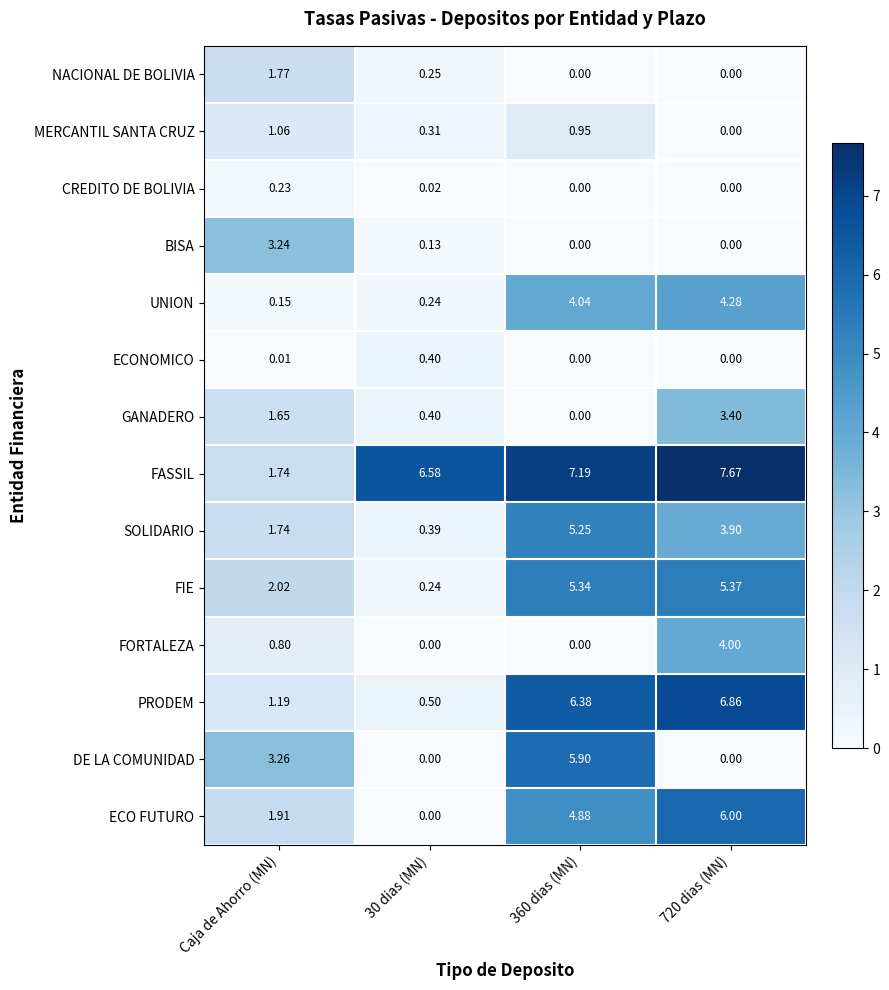

Count the number of data series in this chart.

14